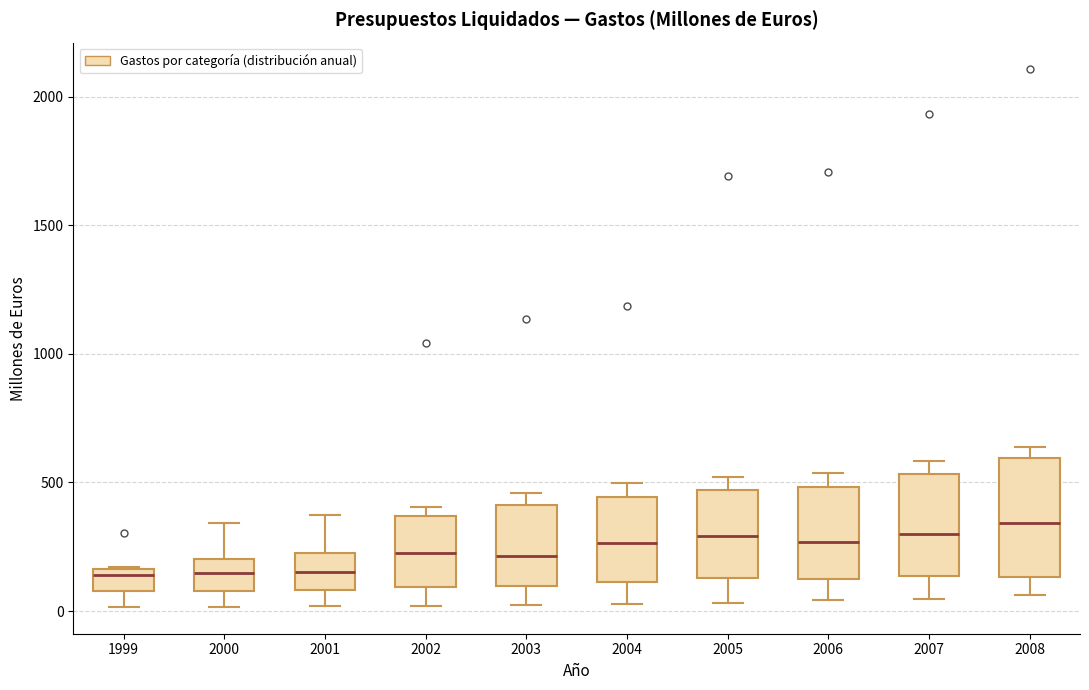

Reading left to right, read every box against the y-axis: the position of its median line, the range the box covers, and the ends of its whiskers. The values are not printed on the chart, so give them approximately, as read against the axis.

1999: median 150 (just below the box's upper edge), box 100 to 150, whiskers 0 to 150
2000: median 150, box 100 to 200, whiskers 0 to 350
2001: median 150, box 100 to 250, whiskers 0 to 350
2002: median 200, box 100 to 350, whiskers 0 to 400
2003: median 200, box 100 to 400, whiskers 0 to 450
2004: median 250, box 100 to 450, whiskers 50 to 500
2005: median 300, box 150 to 450, whiskers 50 to 500
2006: median 250, box 100 to 500, whiskers 50 to 550
2007: median 300, box 150 to 550, whiskers 50 to 600
2008: median 350, box 150 to 600, whiskers 50 to 650